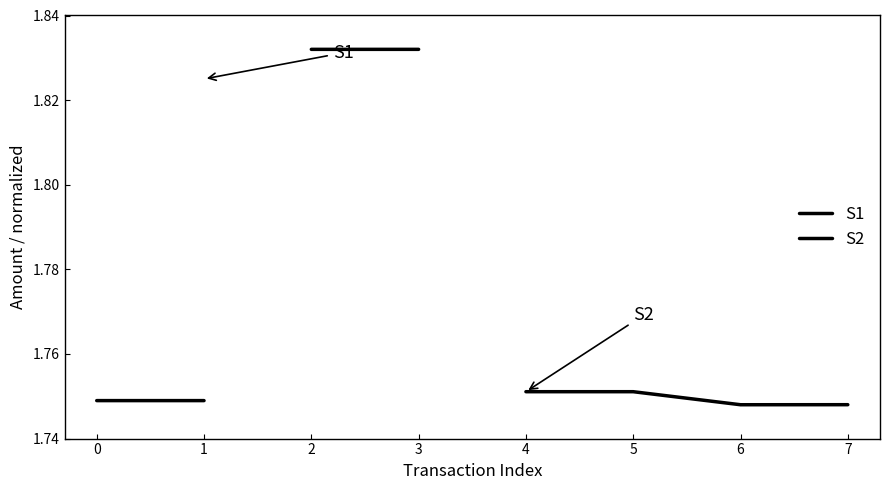

True or false: S2 has more than 2 points higher than both neighbors.

False